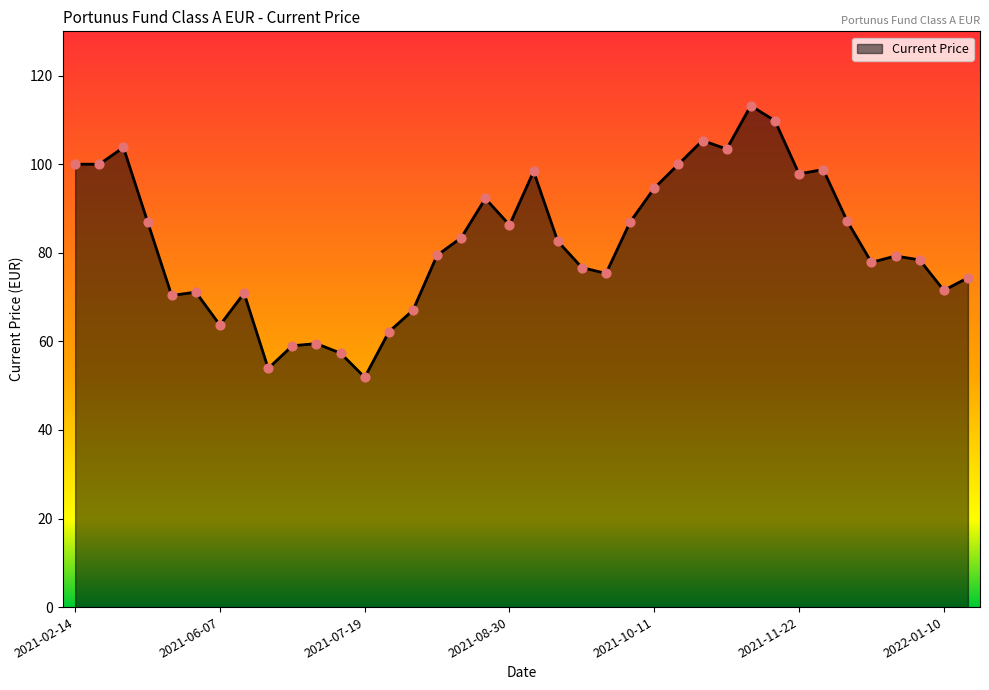

What is the difference between the maximum and minimum values?

61.3